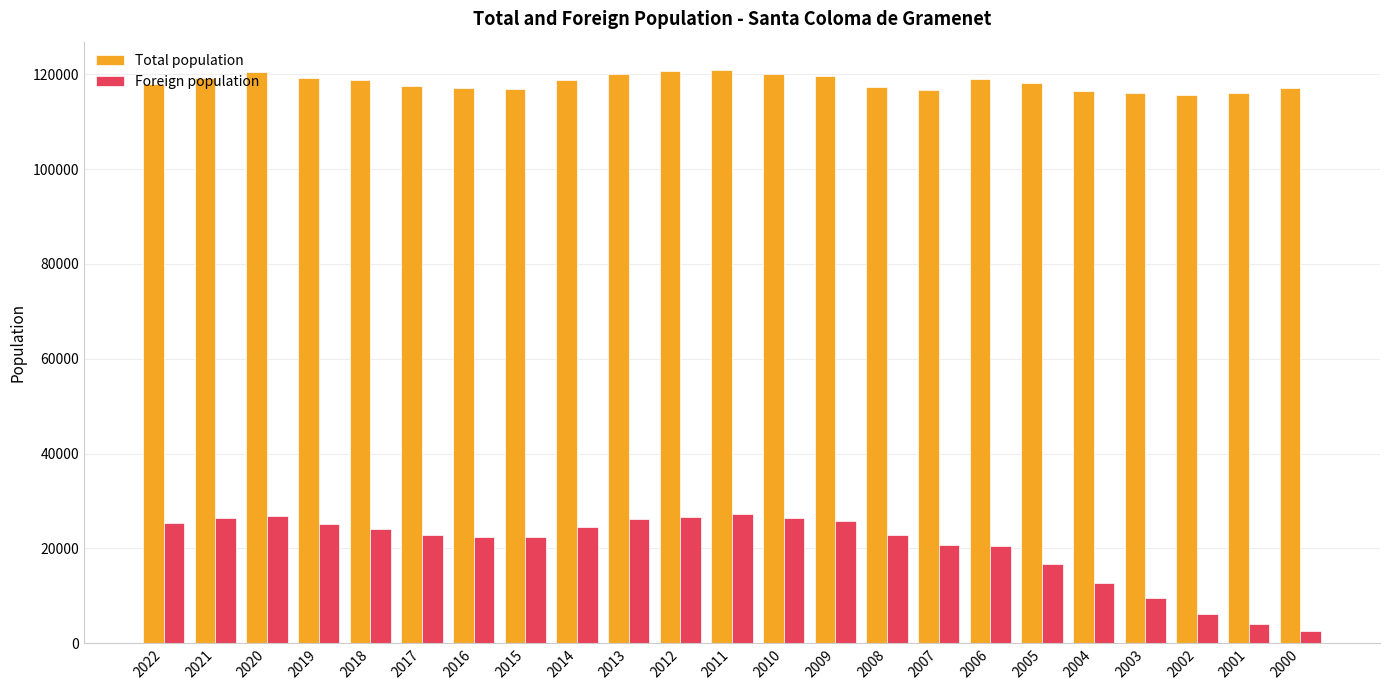

What is the maximum value for Total population?

120824